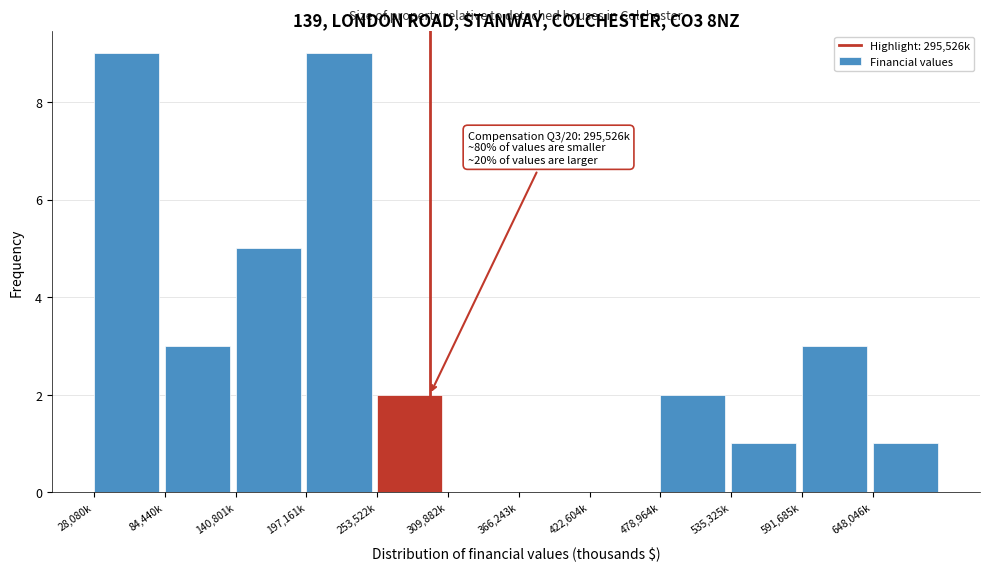

Reading left to right, list all the values displayed in this chart.

28,080k=9	84,440k=3	140,801k=5	197,161k=9	253,522k=2	309,882k=0	366,243k=0	422,604k=0	478,964k=2	535,325k=1	591,685k=3	648,046k=1